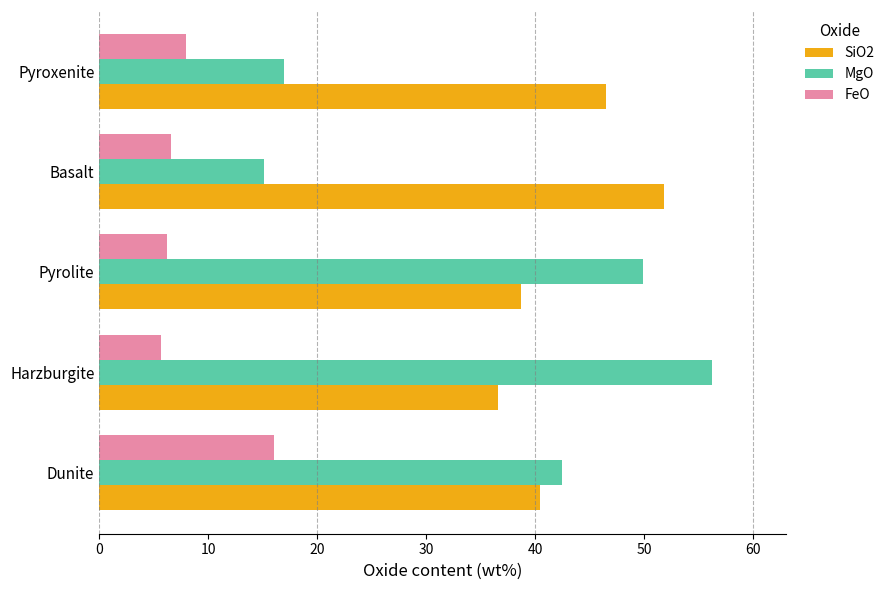

What is the difference between the second highest and minimum values in the MgO series?

34.7